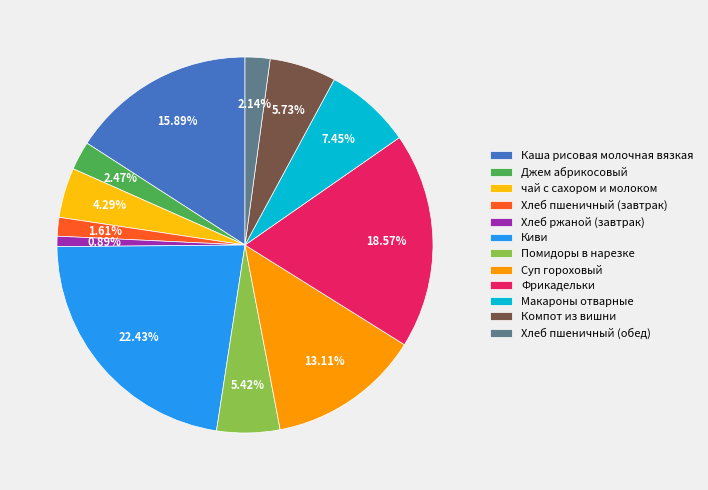

How many slices are in this pie chart?

12